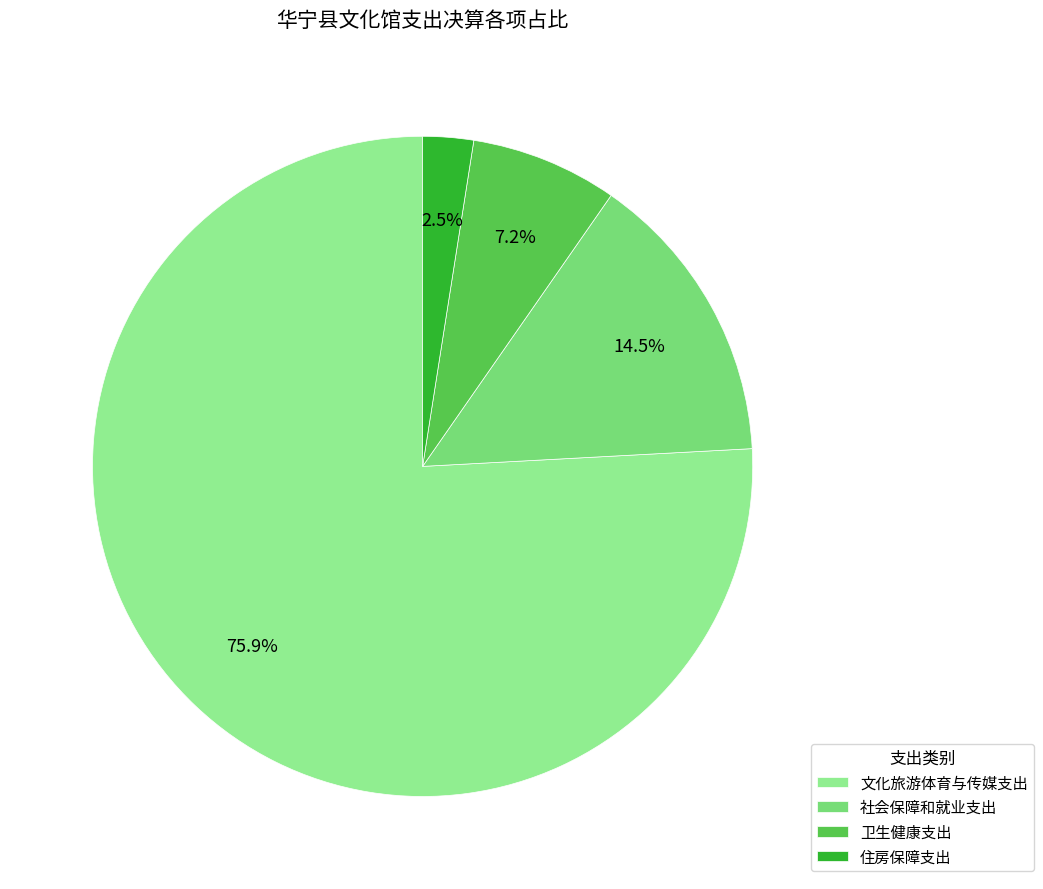

What is the change in value from 文化旅游体育与传媒支出 to 社会保障和就业支出?

-1238753.2